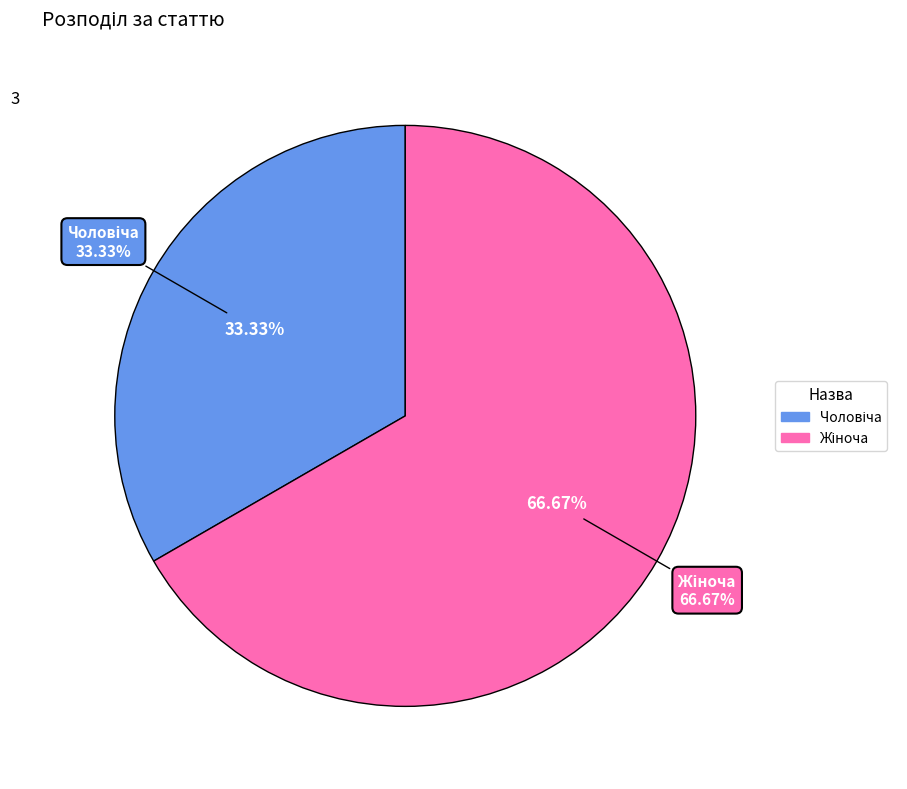

To the nearest percent, what portion does Жіноча represent?

67%